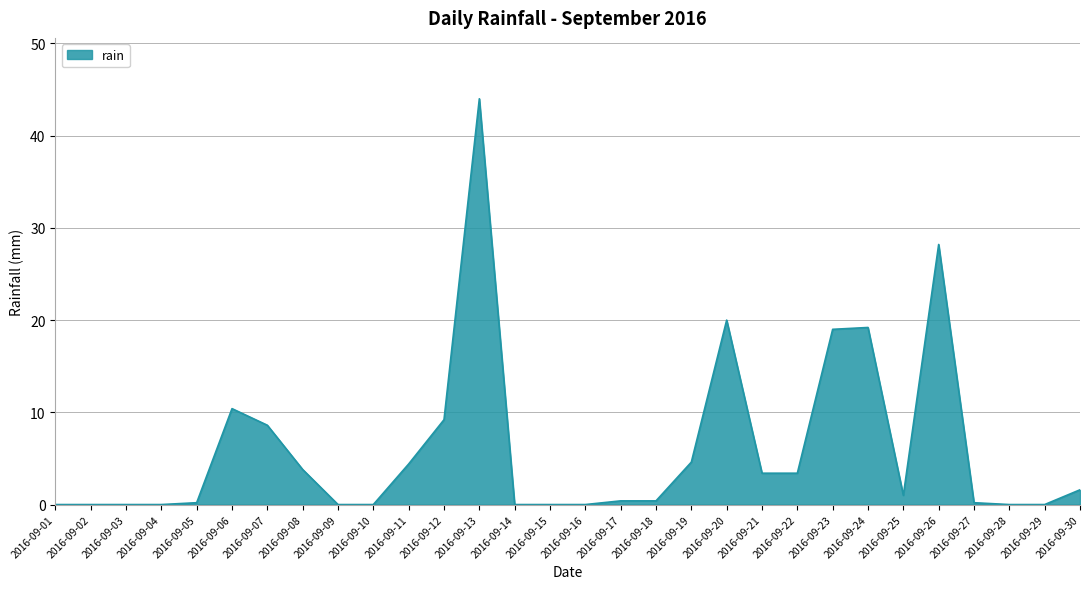

Is it true that the value at 2016-09-07 is 2.8?

False